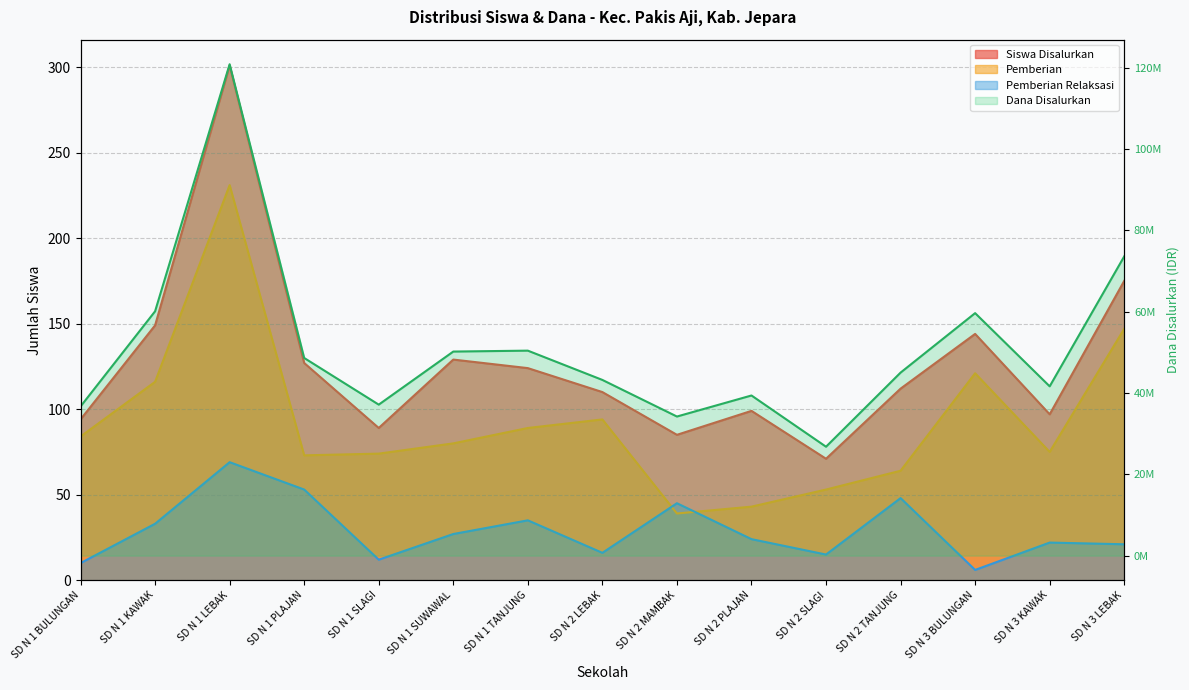

True or false: Pemberian Relaksasi has more than 2 interior local peaks.

True